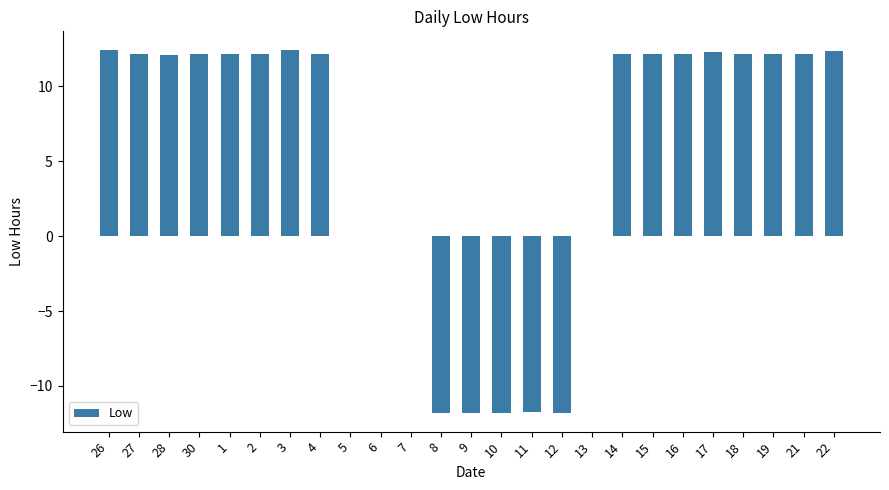

Between 5 and 16, which is larger?

16